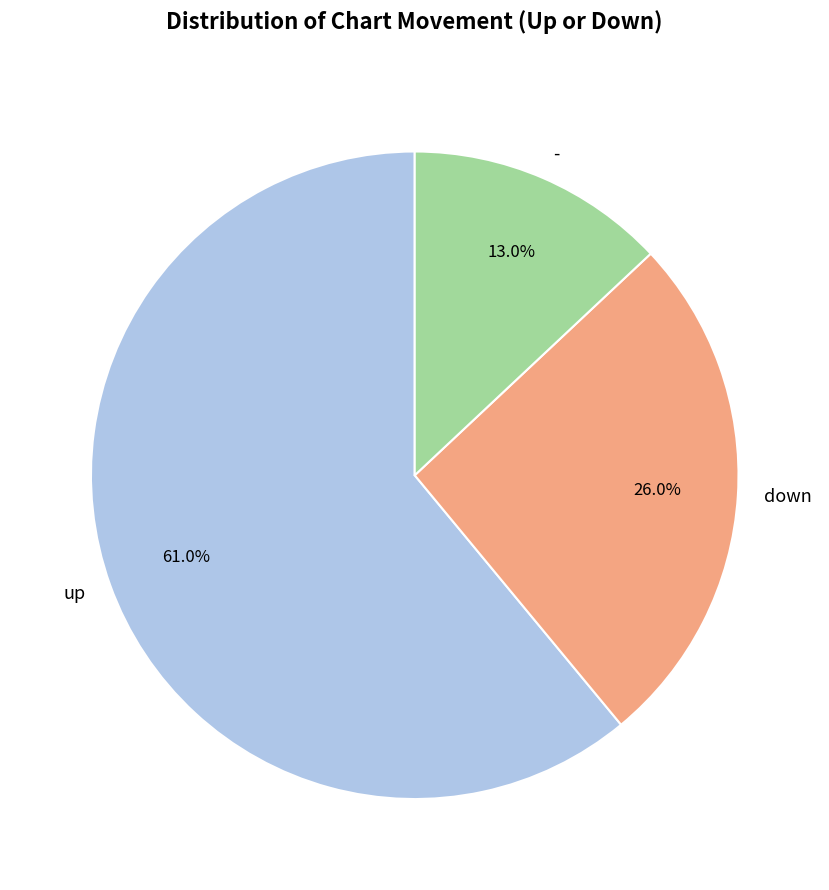

Approximately how many times larger is the value at down compared to up?

0.4